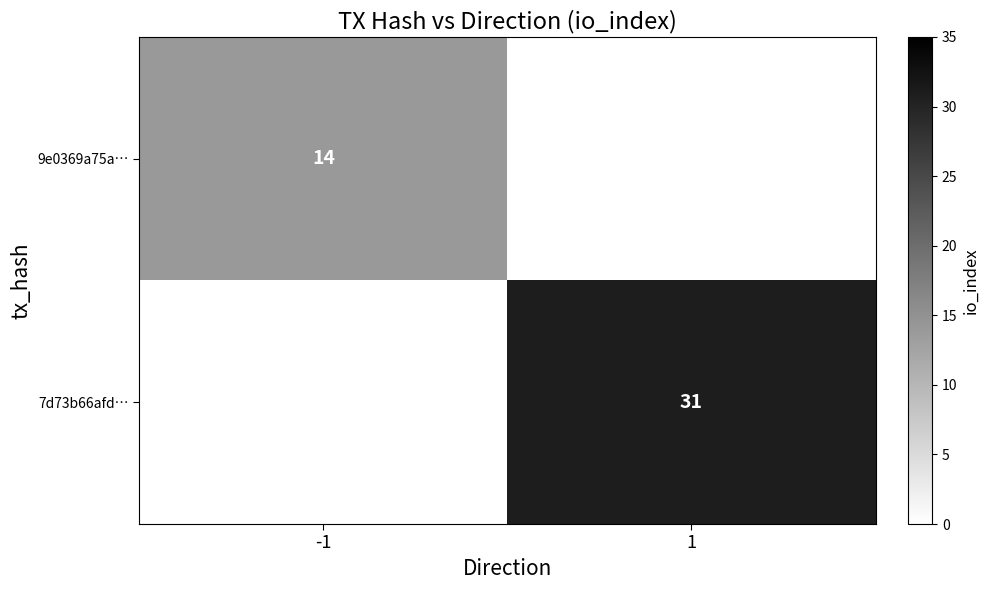

Is it true that 7d73b66afd… equals 31 at 1?

True